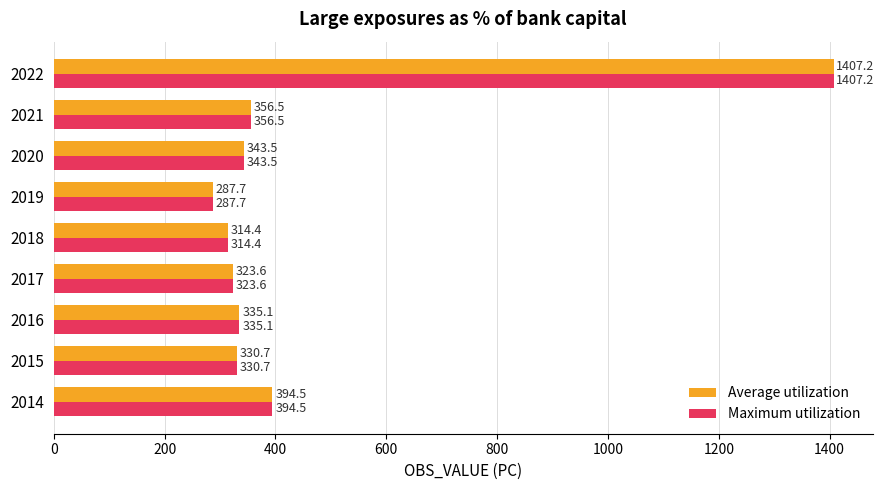

What is the approximate value of Average utilization at 2015?

330.7